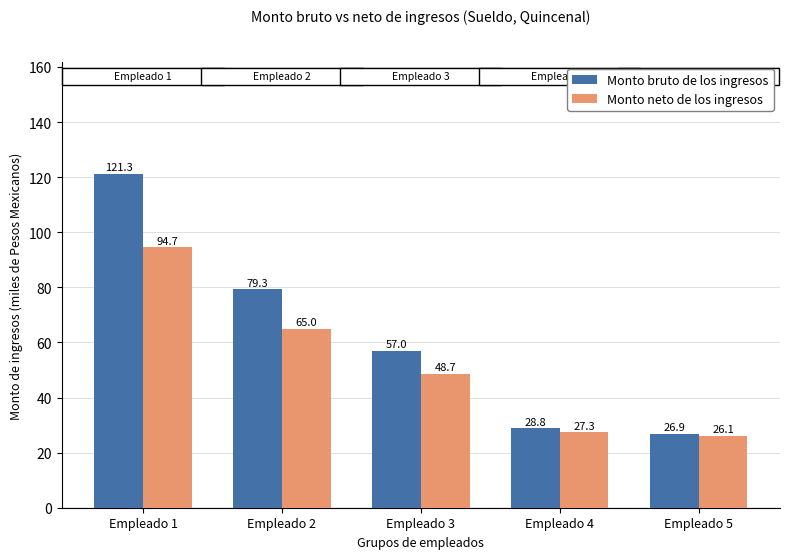

True or false: Monto bruto de los ingresos has a value of 79.3 at Empleado 2.

True